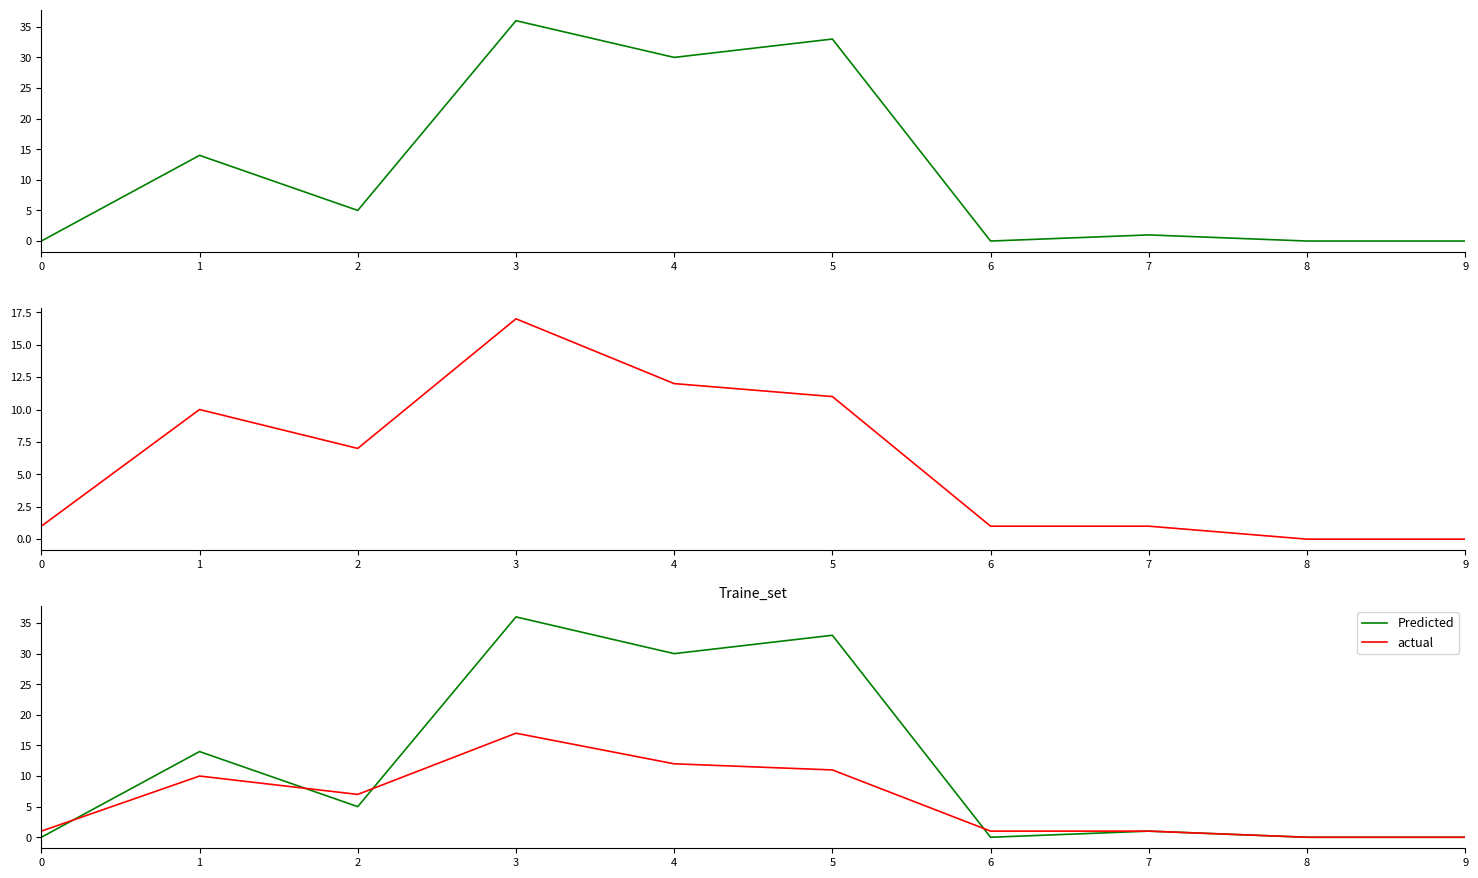

True or false: Predicted has a value of 30 at 4.

True